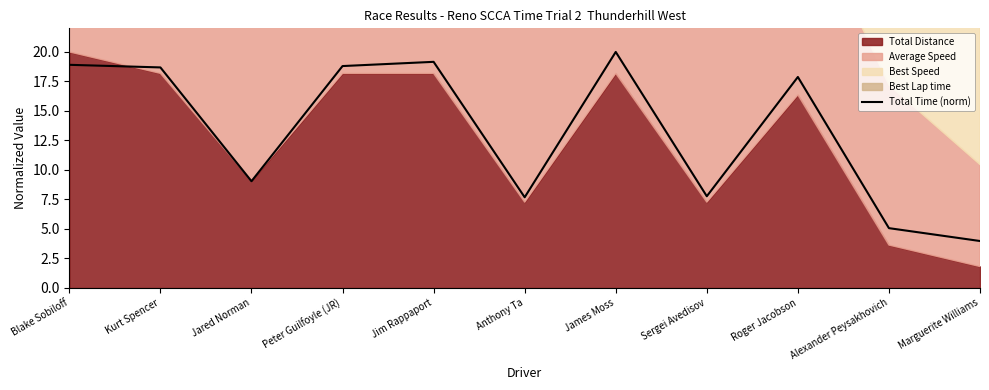

Reading right to left, list all the values displayed in this chart.

4.0	5.1	17.9	7.8	20.0	7.7	19.2	18.8	9.0	18.7	18.9